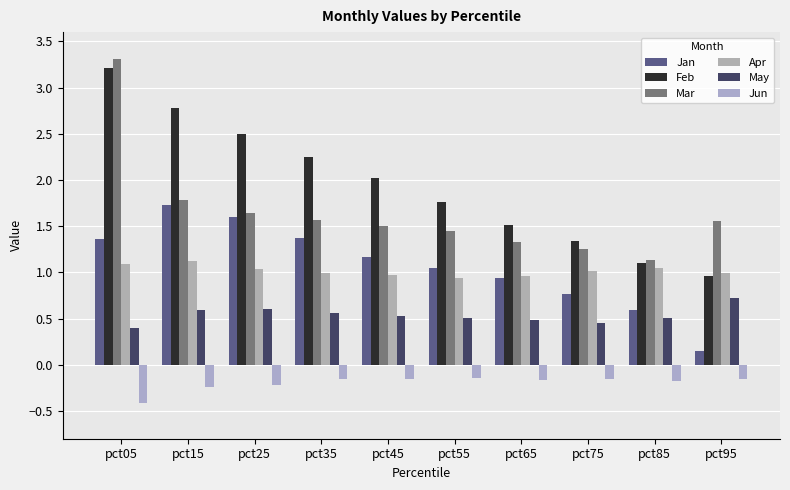

At how many categories does at least one series exceed 2?

5